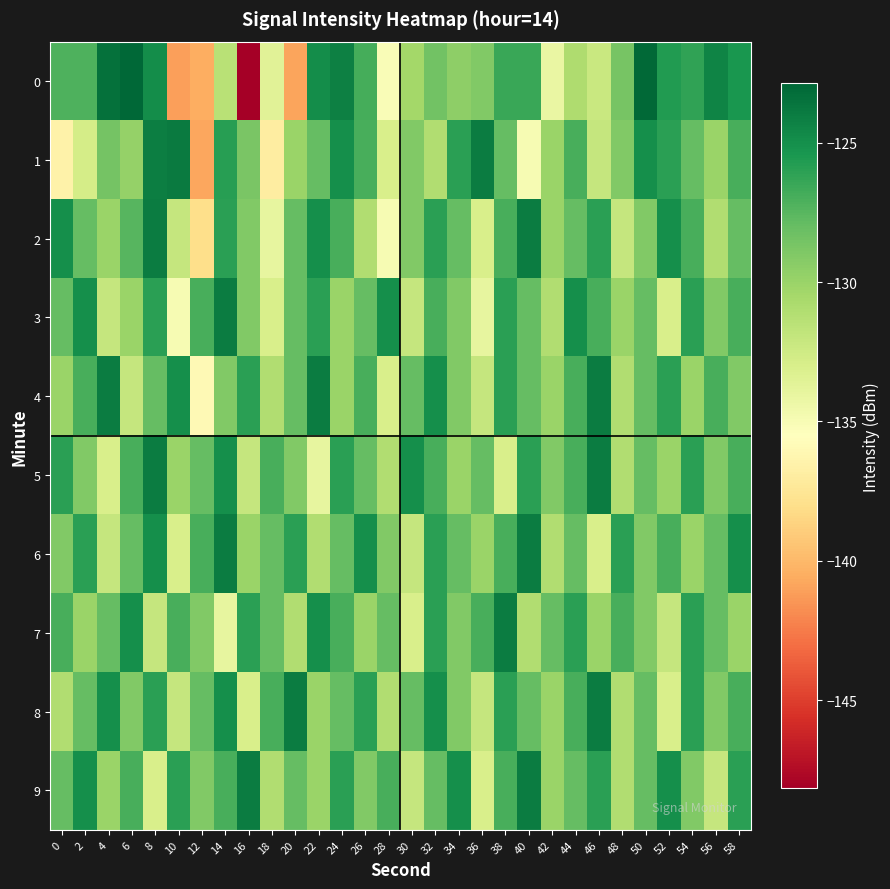

List the series in order of their peak value, highest first.

0, 1, 2, 3, 4, 5, 6, 7, 8, 9